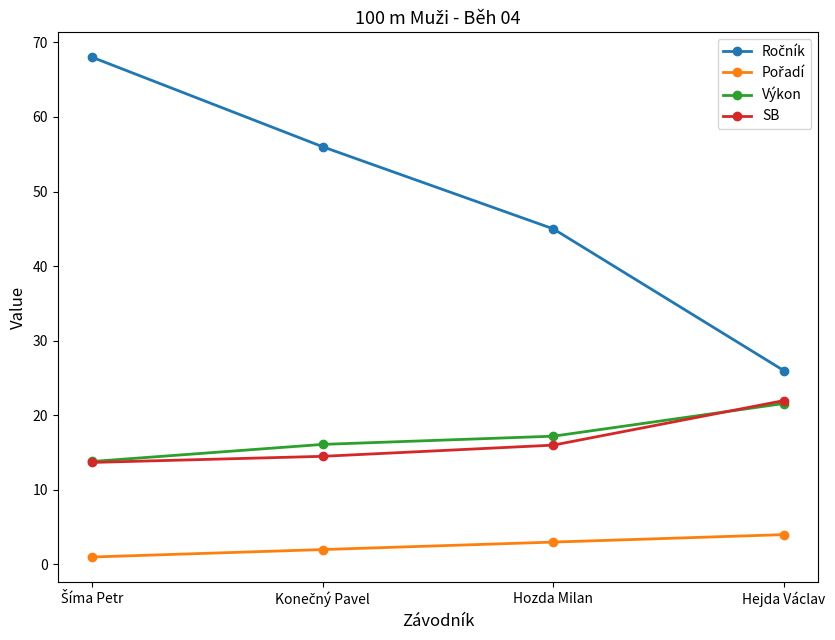

What is the value of the SB point at the 2nd from the left?

14.5